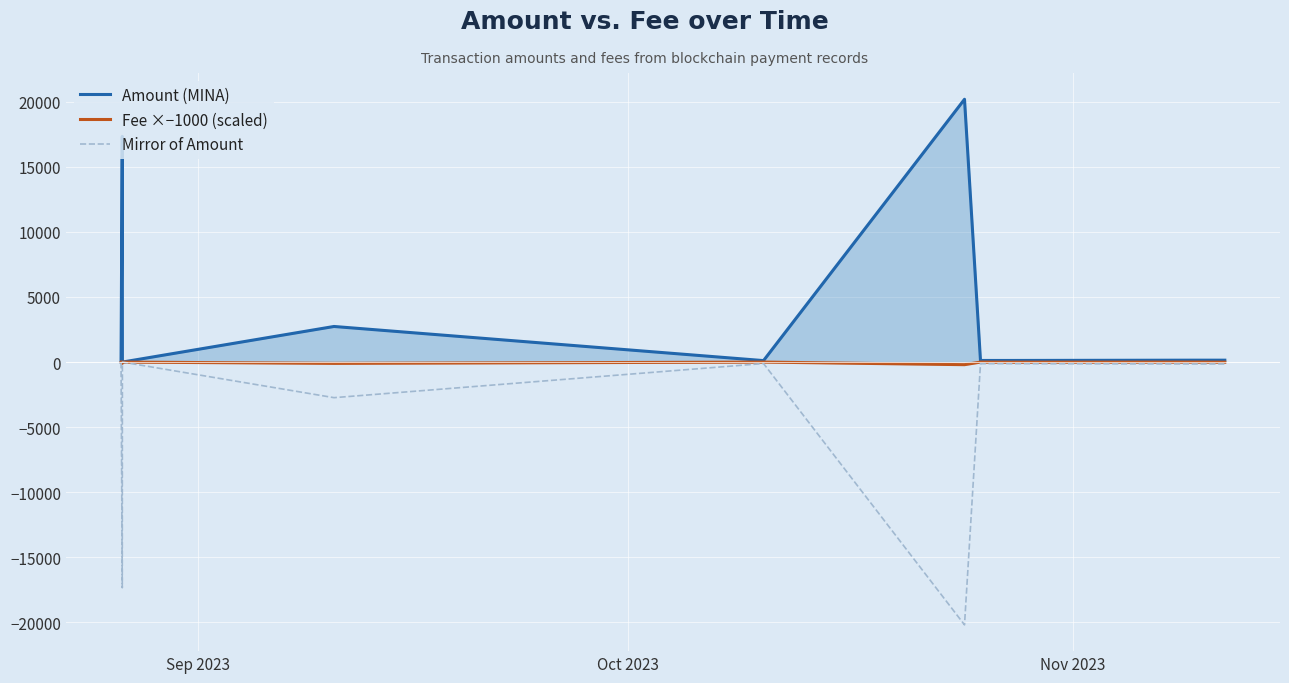

How many distinct data groups are displayed?

3